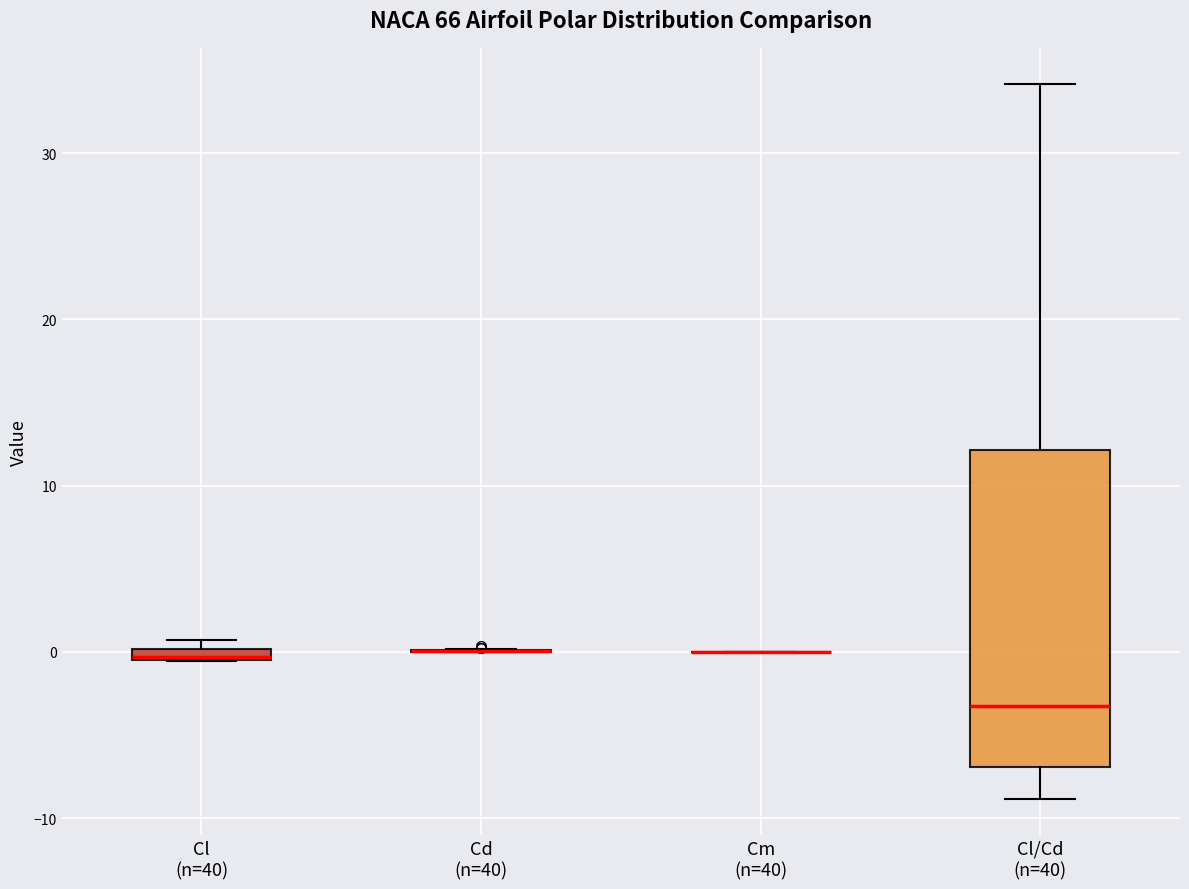

Which box is the tallest, from its lower edge to its upper edge?

Cl/Cd (n=40)